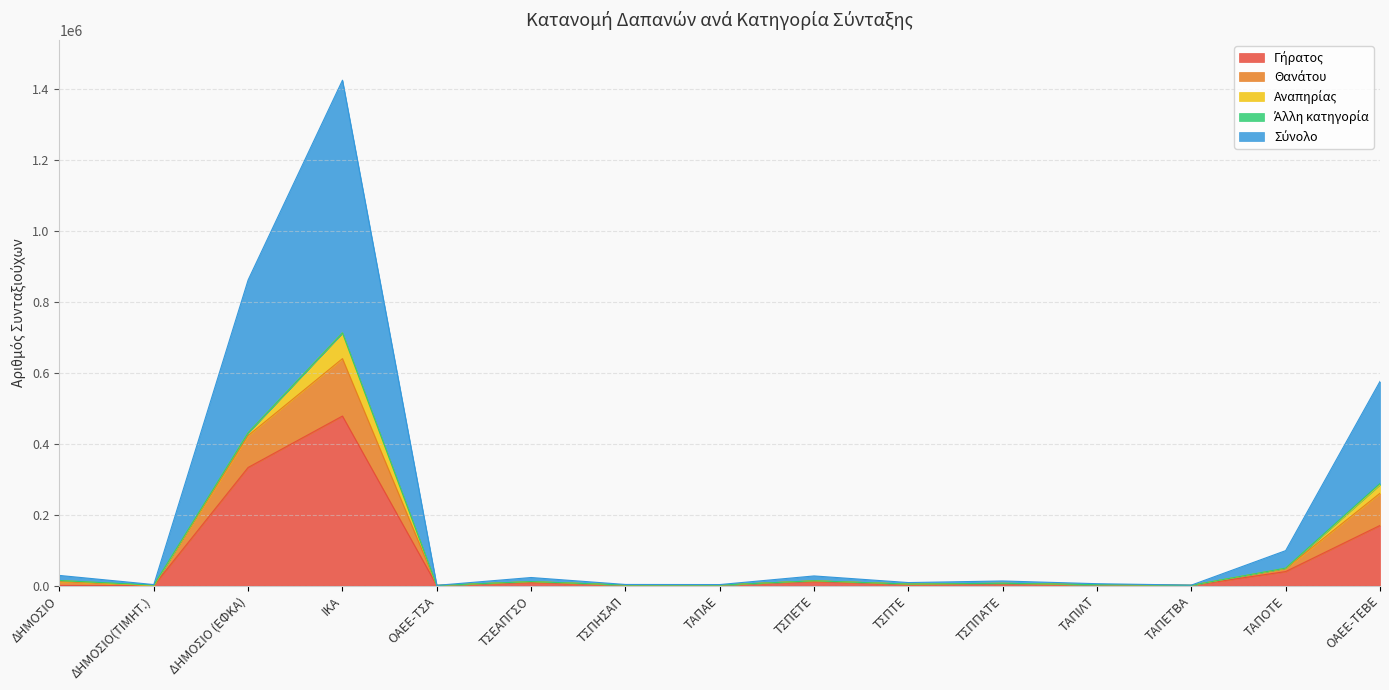

At which category is the sum across all series the highest?

ΙΚΑ